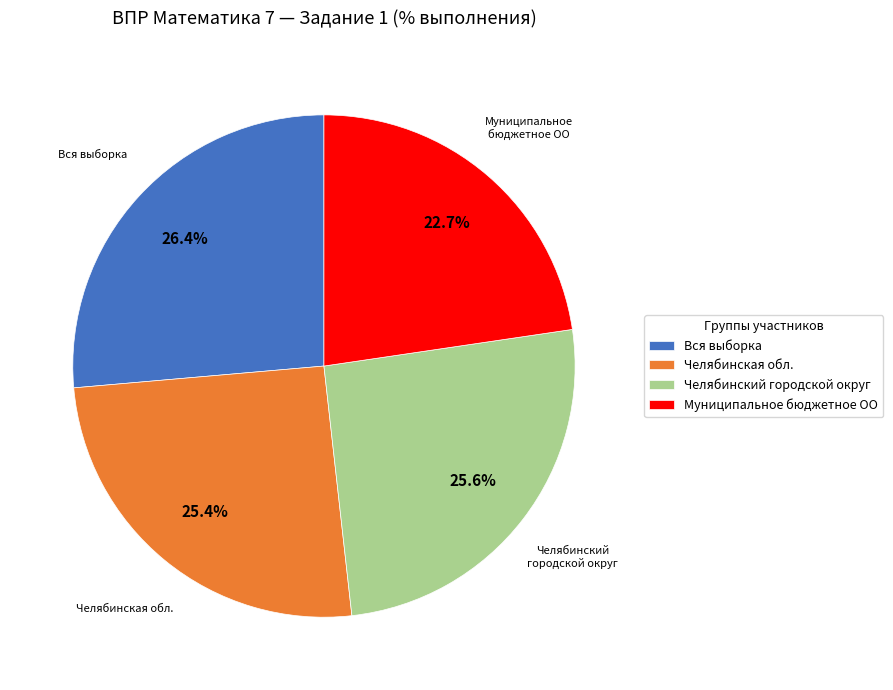

Which slice is the smallest?

Муниципальное бюджетное ОО